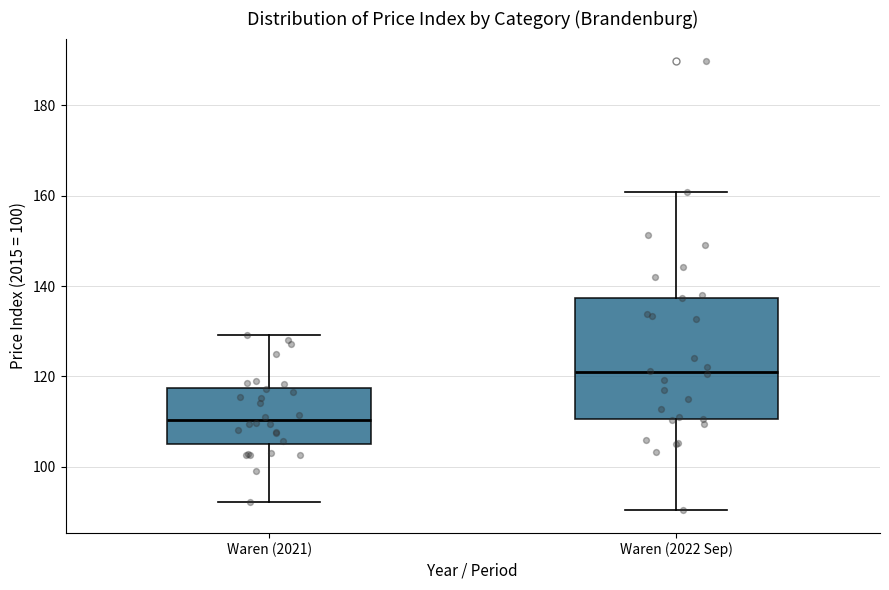

Which box's median line is the lowest?

Waren (2021)